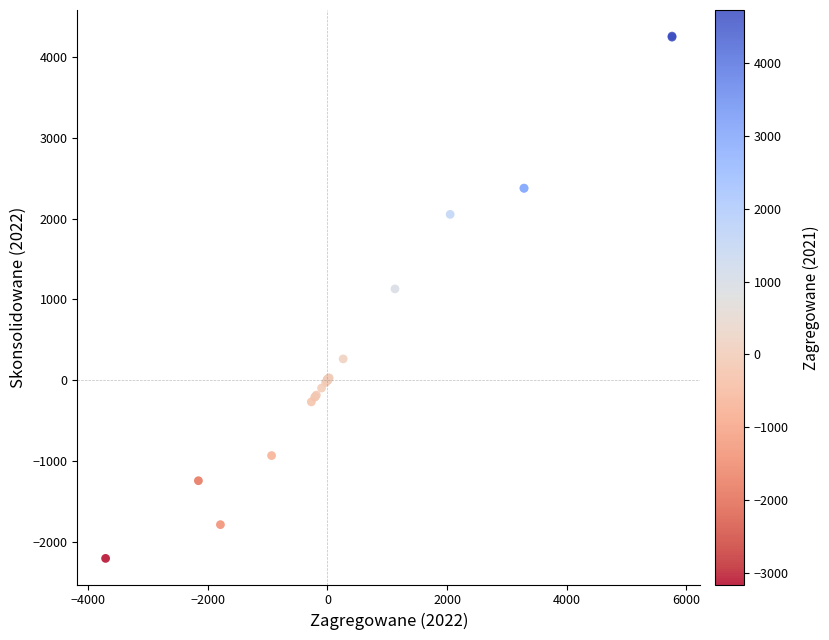

What Y value in the scatter plot is closest to 1026?

1129.5